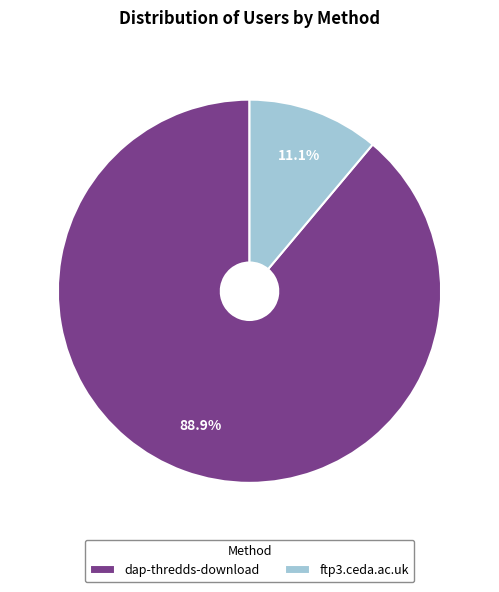

Which category has the biggest portion of the pie?

dap-thredds-download